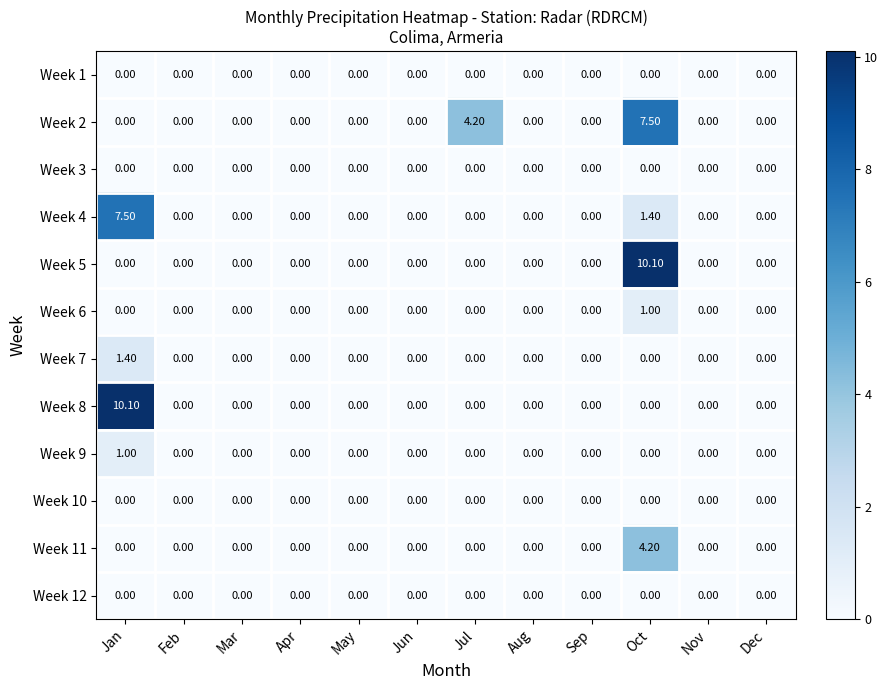

What is the total value across all series at Oct?

24.2